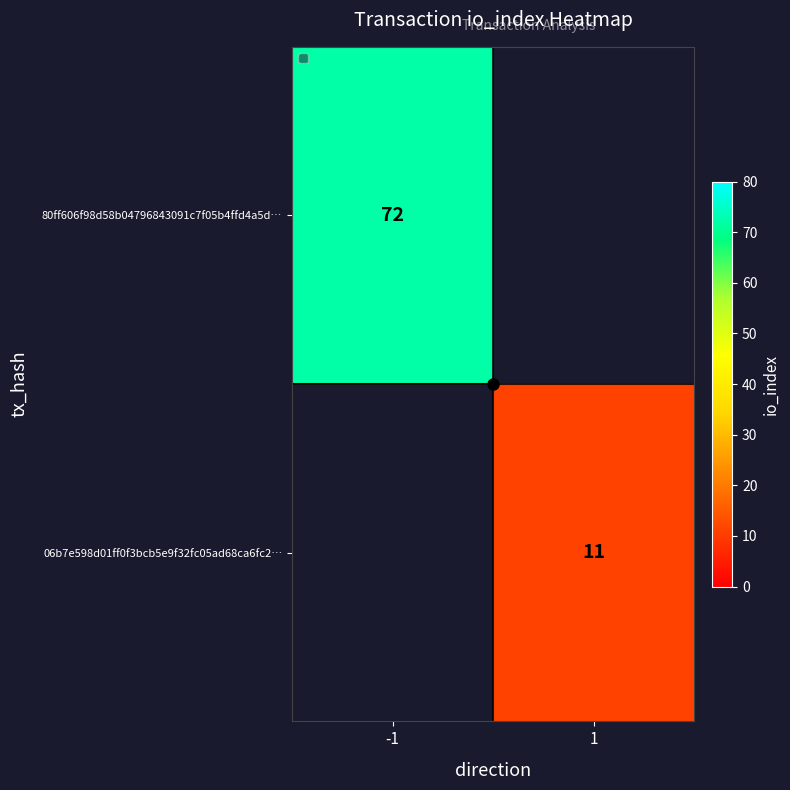

The value of 06b7e598d01ff0f3bcb5e9f32fc05ad68ca6fc2… at 1 is 5. True or false?

False